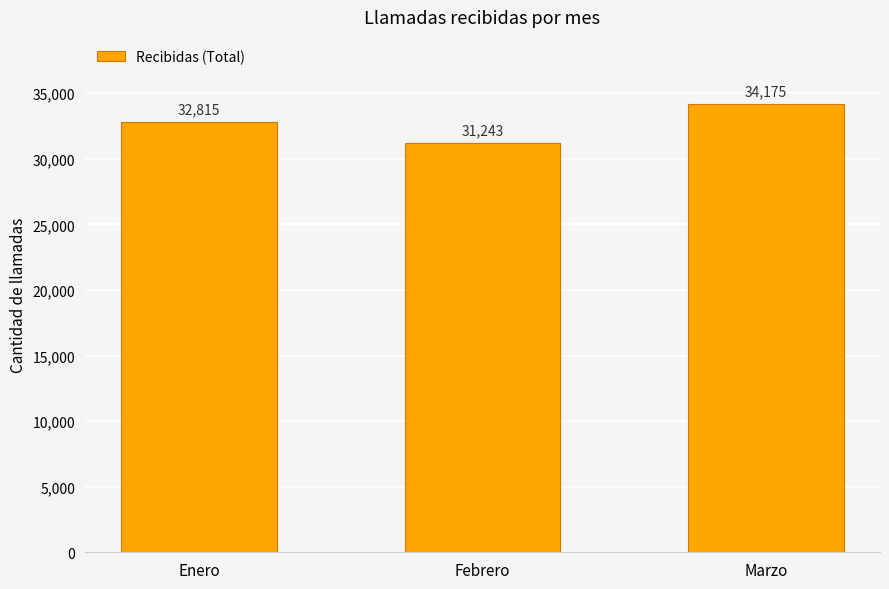

The value at Enero is 32815. True or false?

True